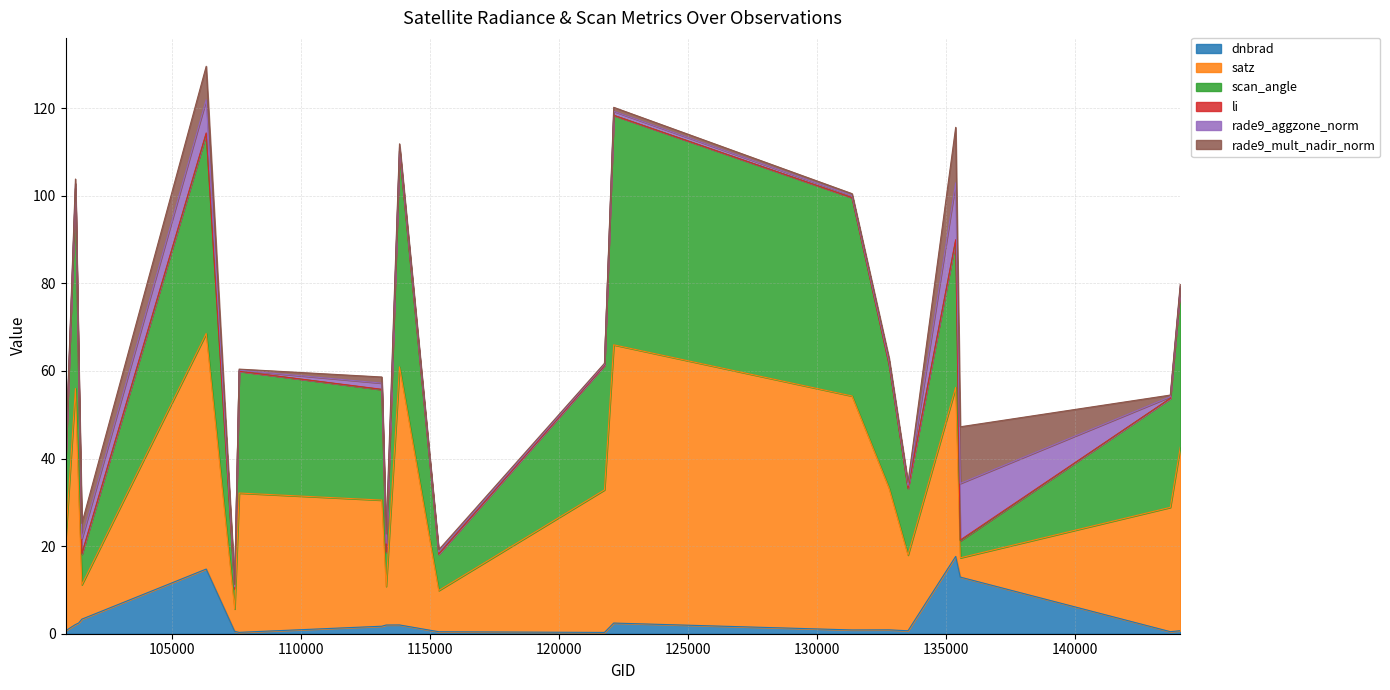

What is the highest value of the dnbrad series?

17.7